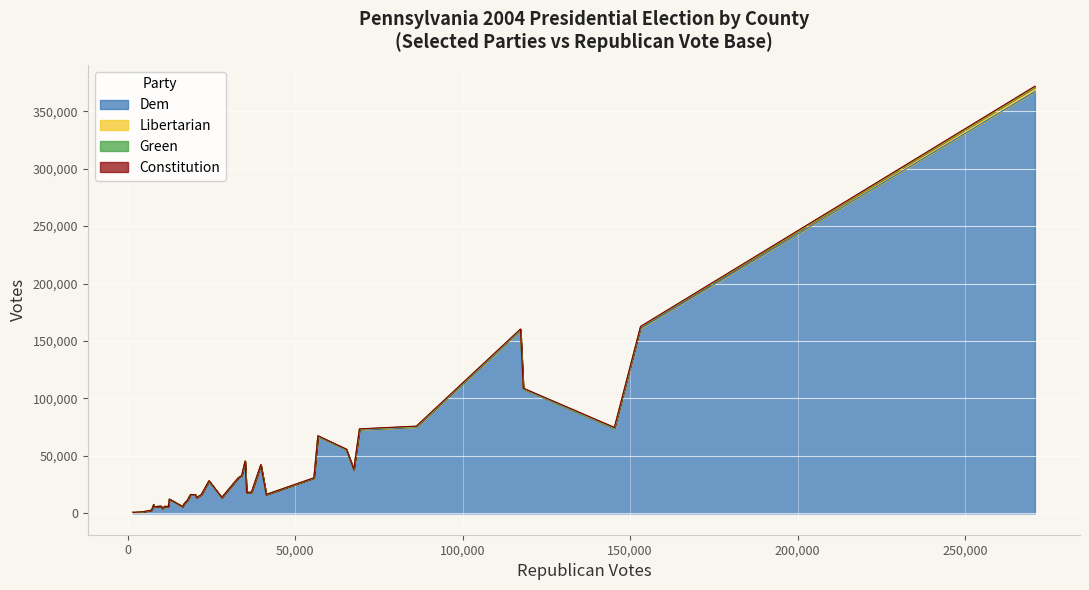

Which category has the highest value across all series?

ALLEGHENY